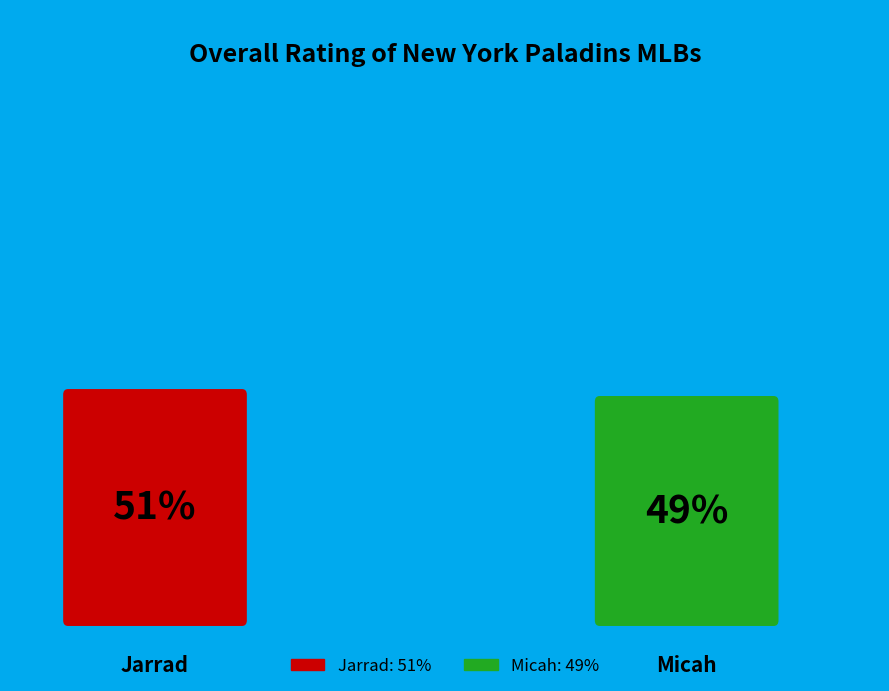

Count the number of slices in the pie.

2